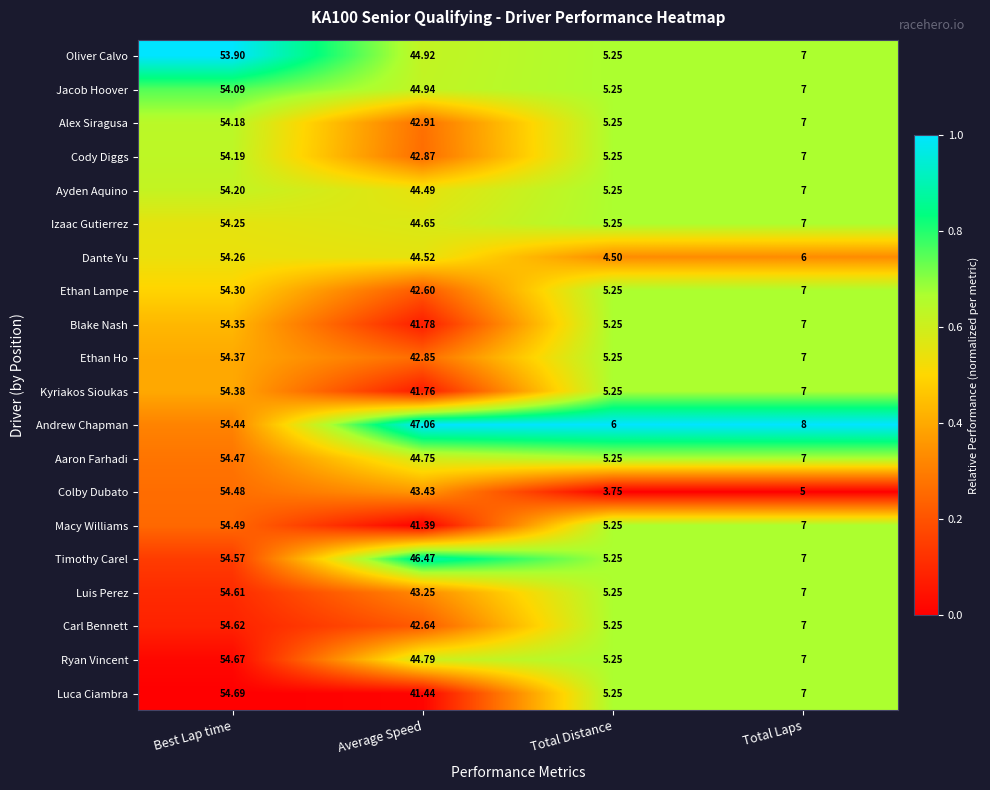

List the series in order of their peak value, highest first.

Luca Ciambra, Ryan Vincent, Carl Bennett, Luis Perez, Timothy Carel, Macy Williams, Colby Dubato, Aaron Farhadi, Andrew Chapman, Kyriakos Sioukas, Ethan Ho, Blake Nash, Ethan Lampe, Dante Yu, Izaac Gutierrez, Ayden Aquino, Cody Diggs, Alex Siragusa, Jacob Hoover, Oliver Calvo